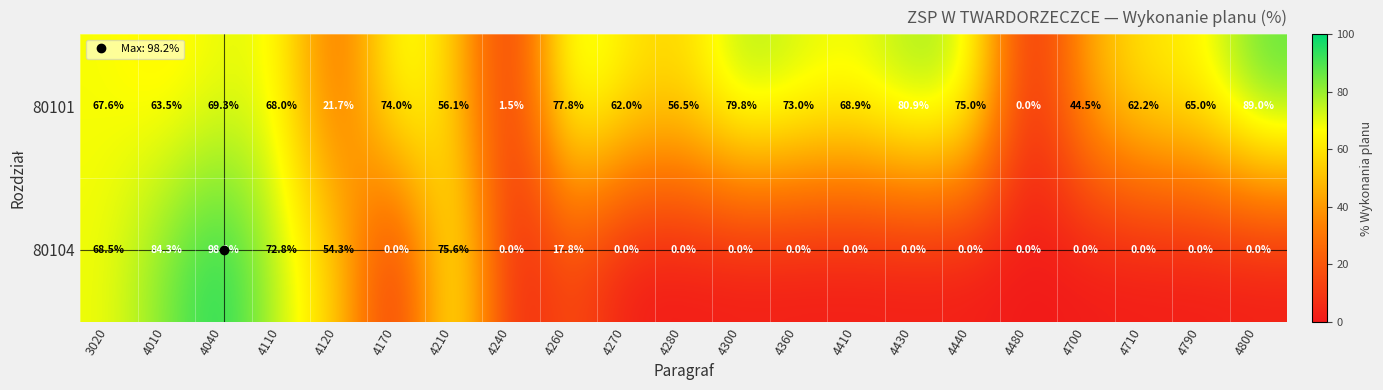

What is the sum of the 80104 values at 4260 and 4280?

17.8